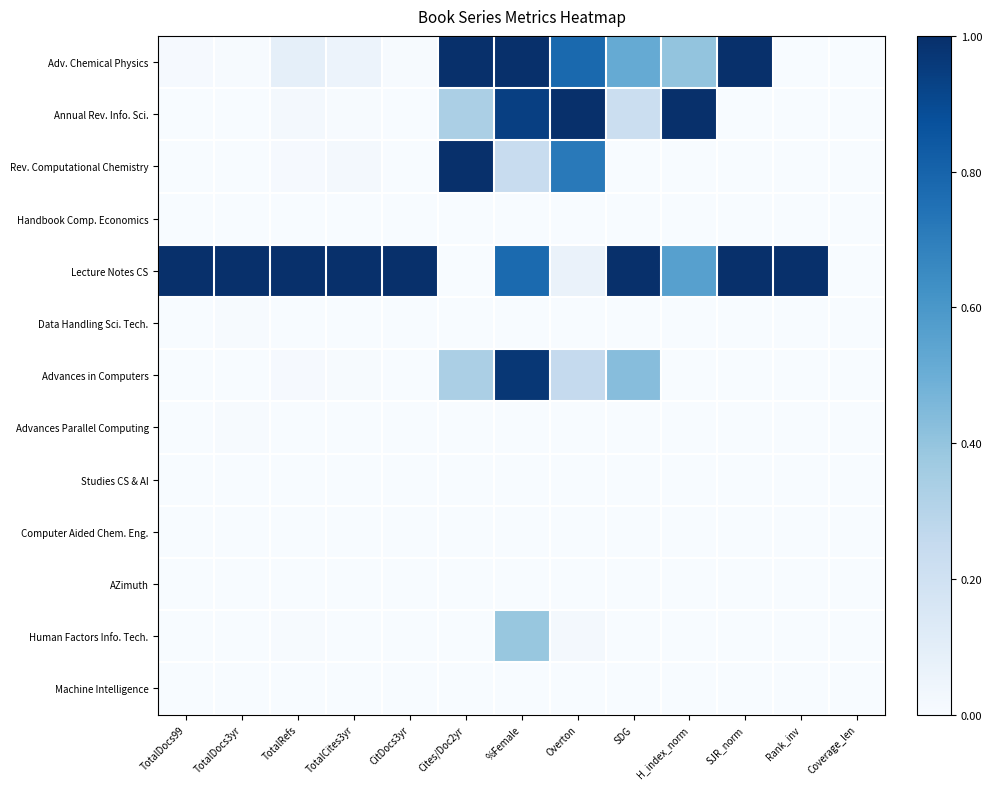

Rank the series by their maximum value, from lowest to highest.

Studies CS & AI, Computer Aided Chem. Eng., AZimuth, Machine Intelligence, Handbook Comp. Economics, Advances Parallel Computing, Data Handling Sci. Tech., Human Factors Info. Tech., Advances in Computers, Adv. Chemical Physics, Annual Rev. Info. Sci., Rev. Computational Chemistry, Lecture Notes CS